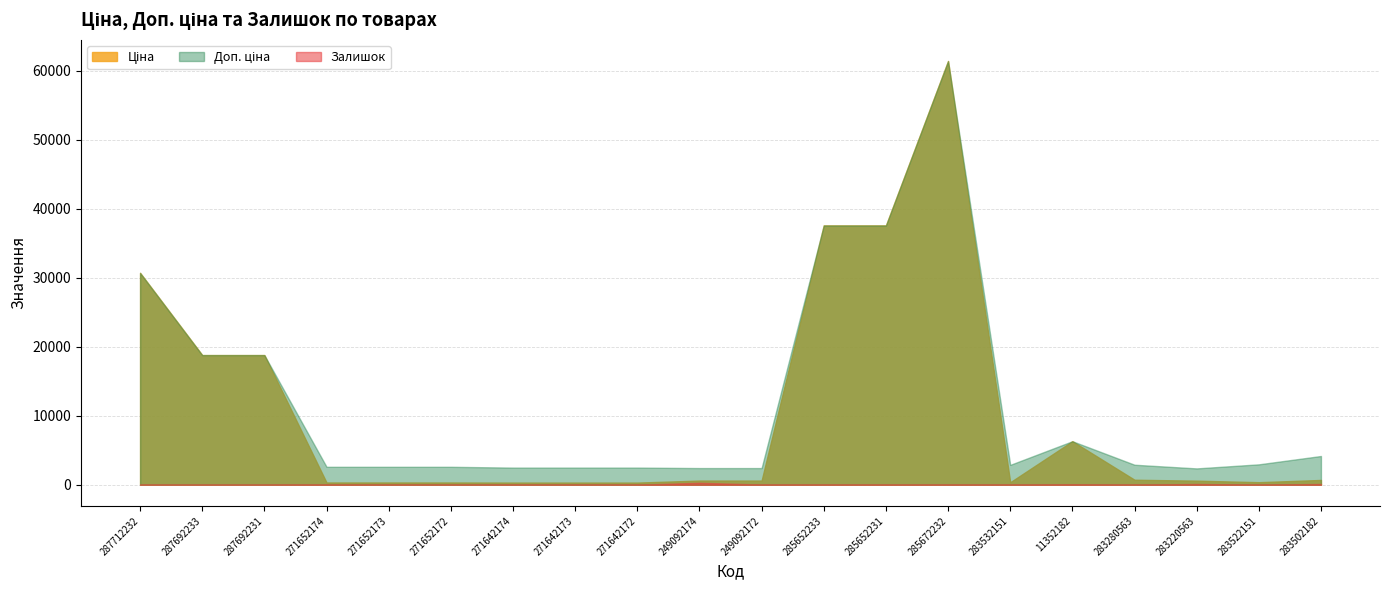

At which label does Ціна reach its peak?

285672232